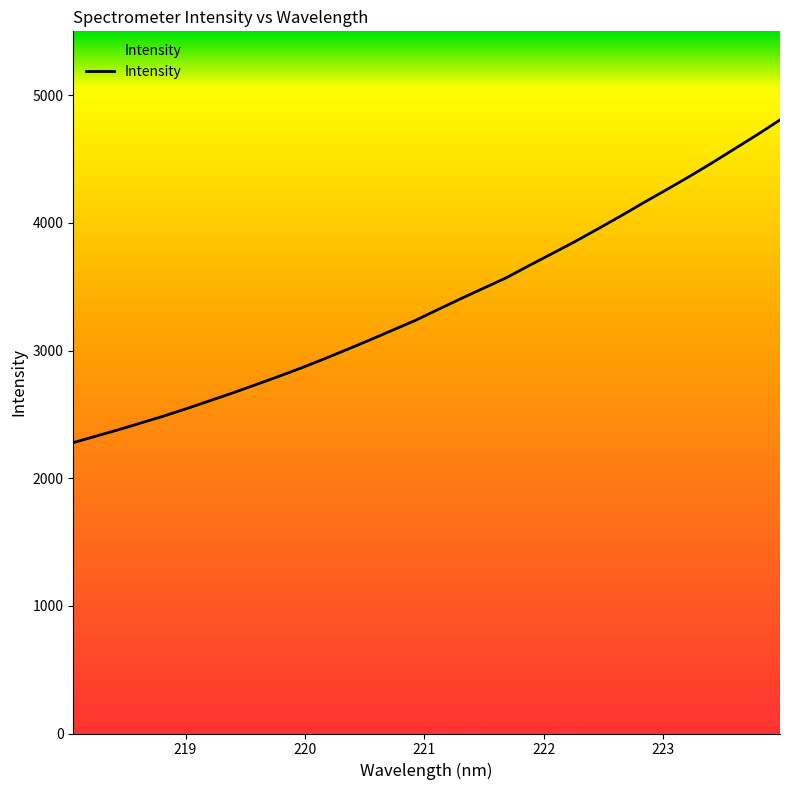

What is the difference between the maximum and minimum values?

2527.6